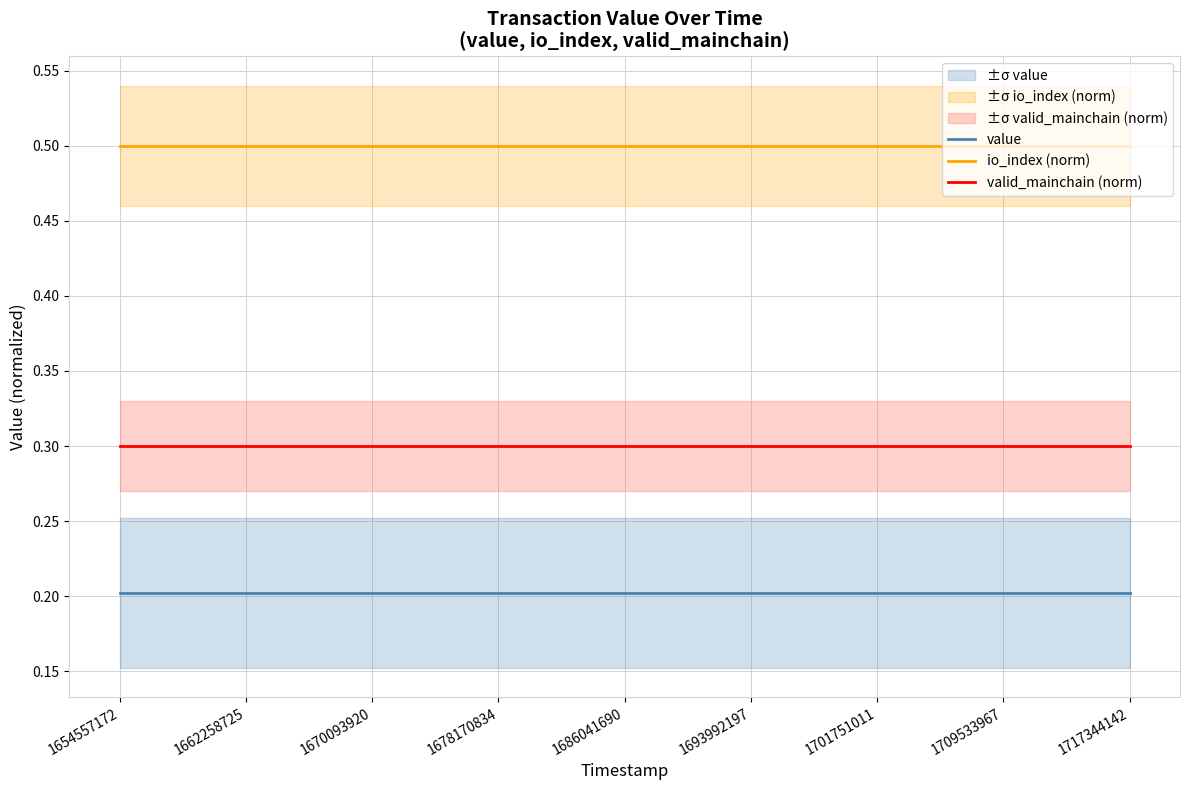

True or false: value and io_index (norm) cross at least once.

False